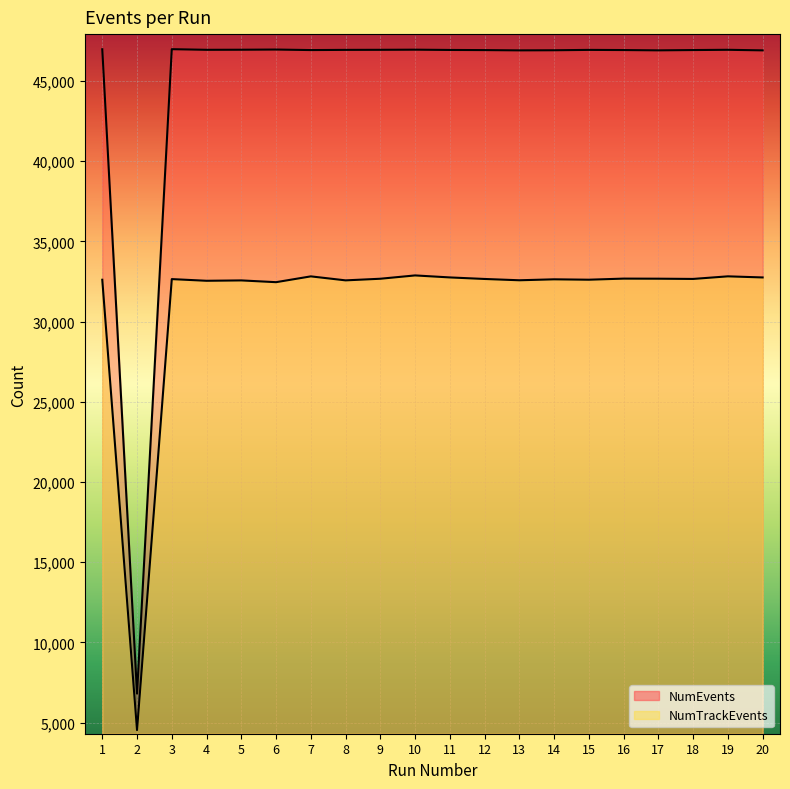

What is the total value across all series at 11?

79676